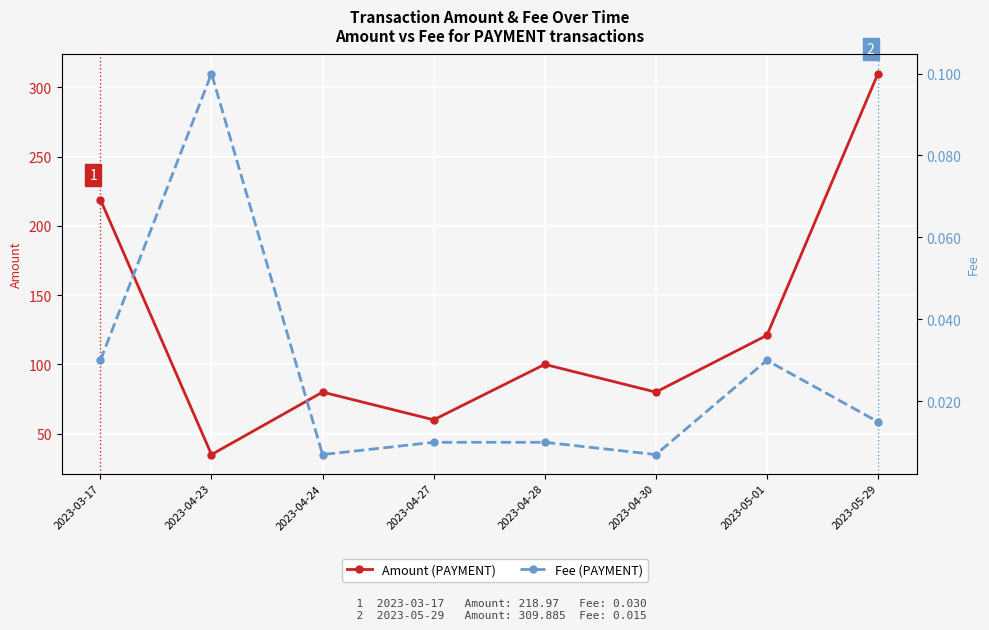

What is the lowest value of the Amount (PAYMENT) series?

34.9